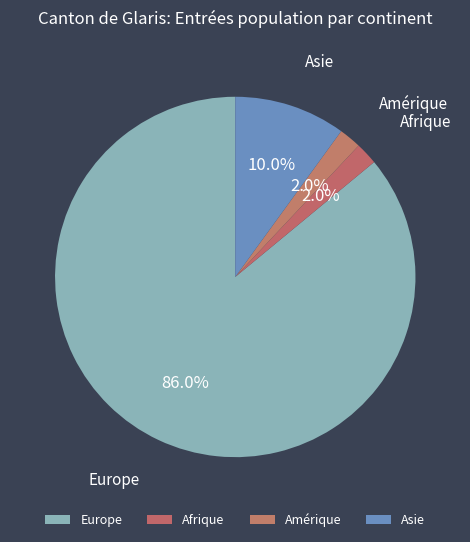

What percentage do Europe and Afrique together represent?

88.0%